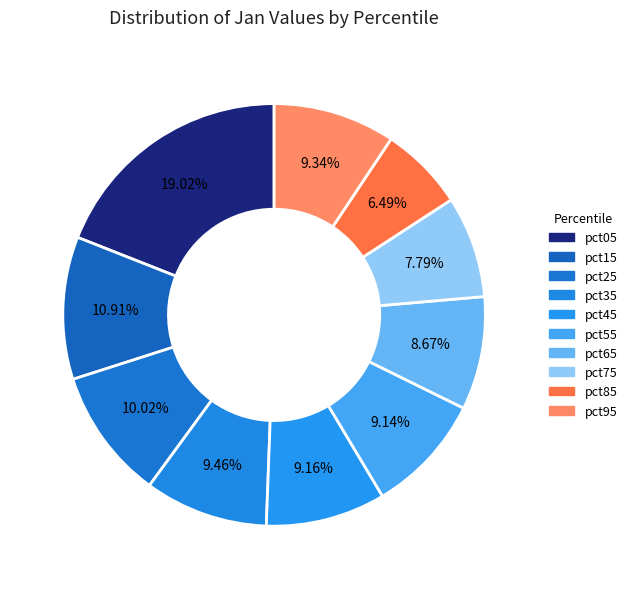

How many segments does this pie chart have?

10